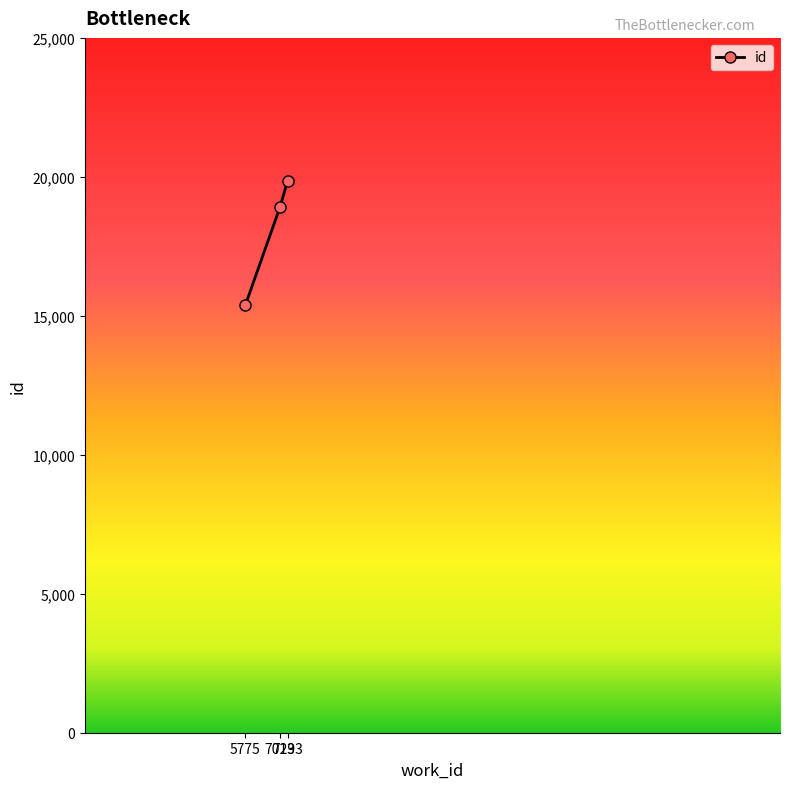

What is the smallest value displayed?

15397